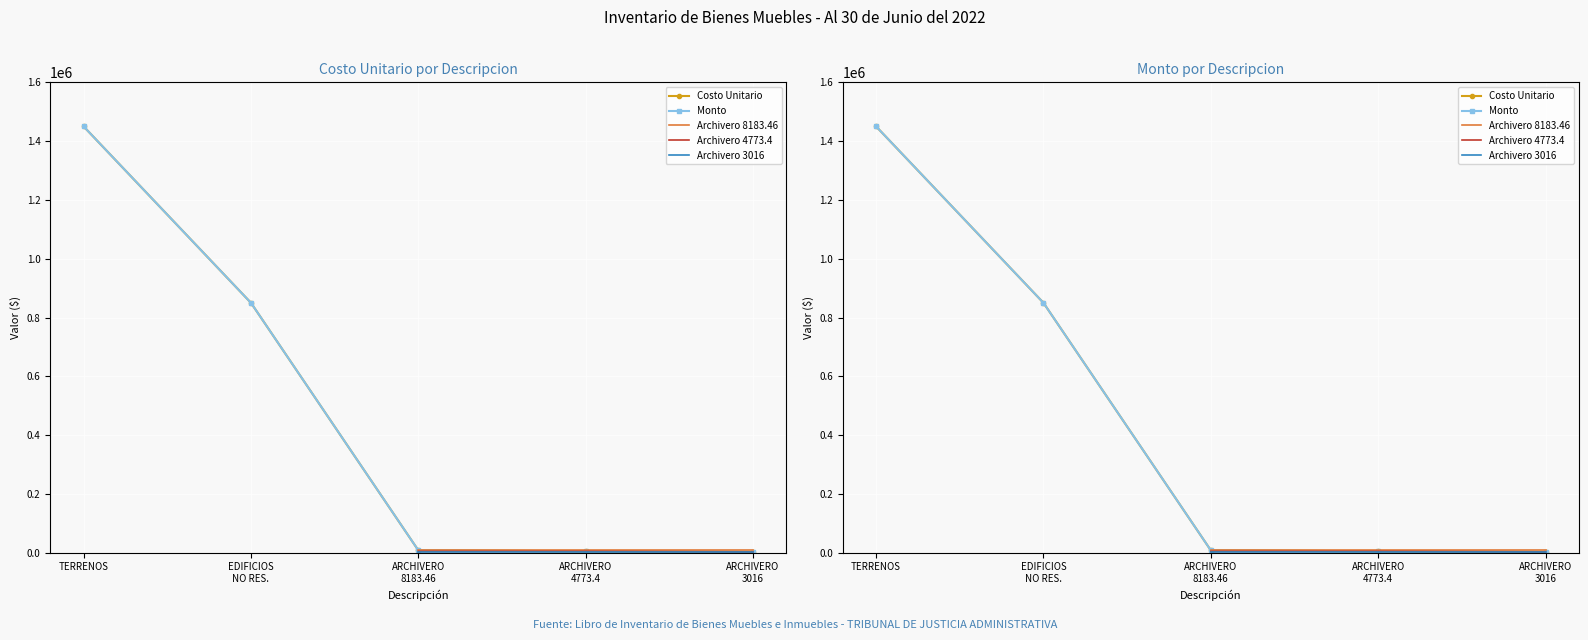

True or false: Archivero 4773.4 and Archivero 3016 cross at least once.

False